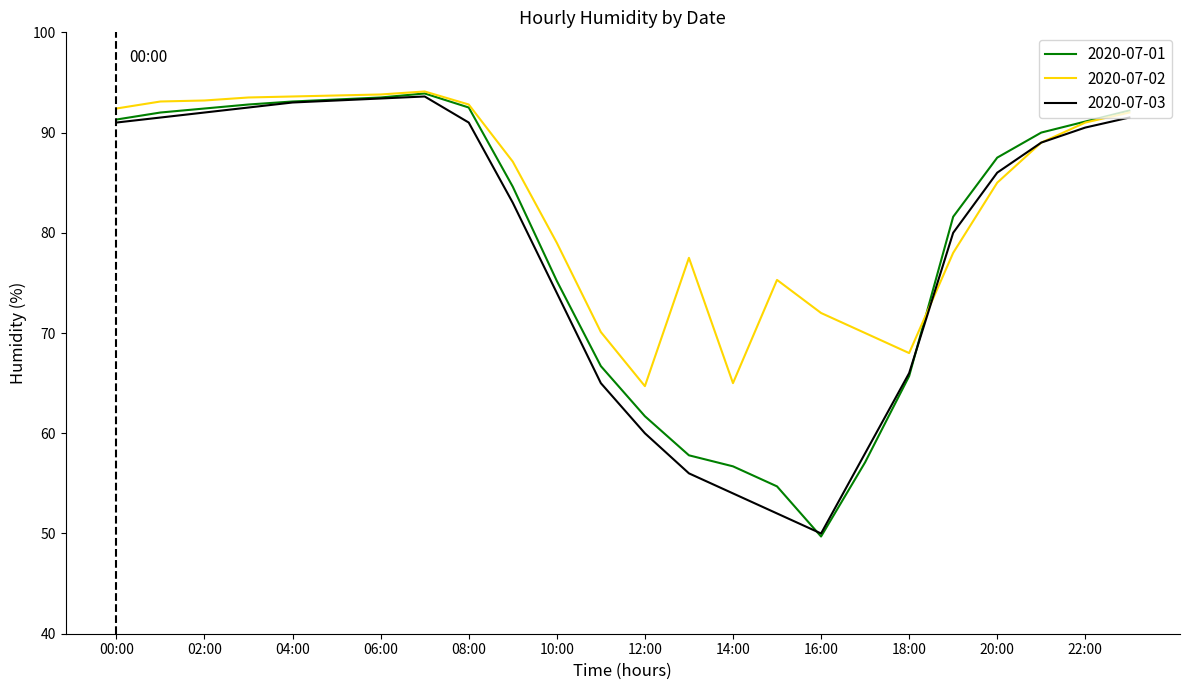

Rank the series by their average value, from highest to lowest.

2020-07-02, 2020-07-01, 2020-07-03